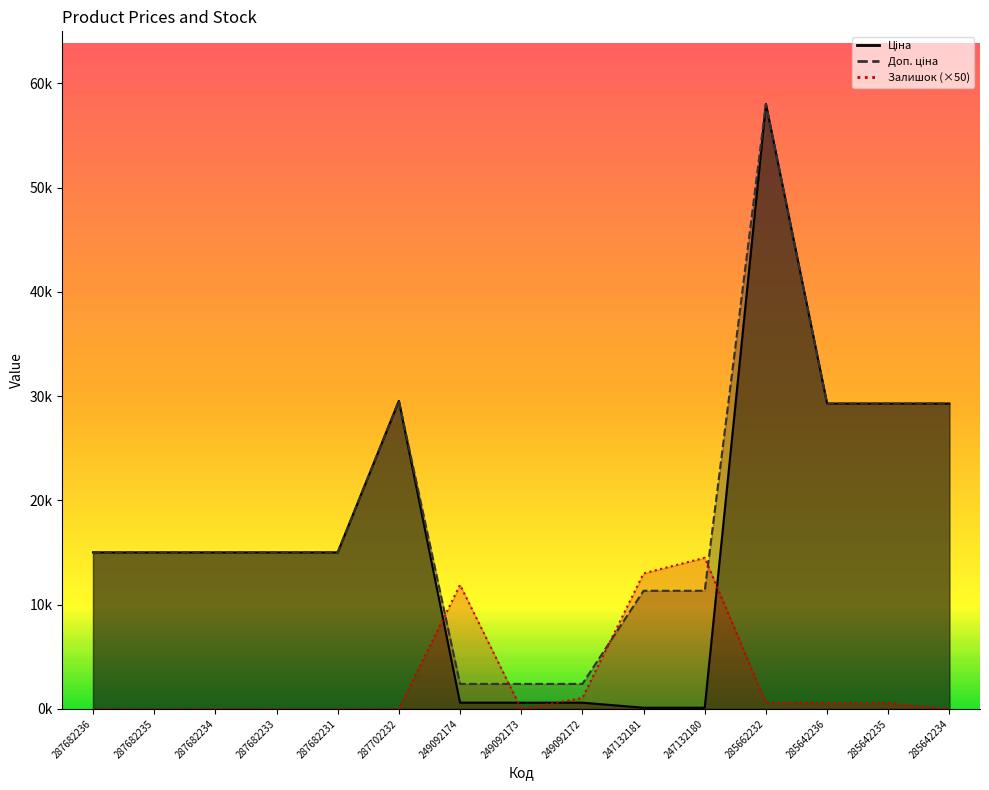

True or false: Ціна and Доп. ціна intersect in this chart.

False